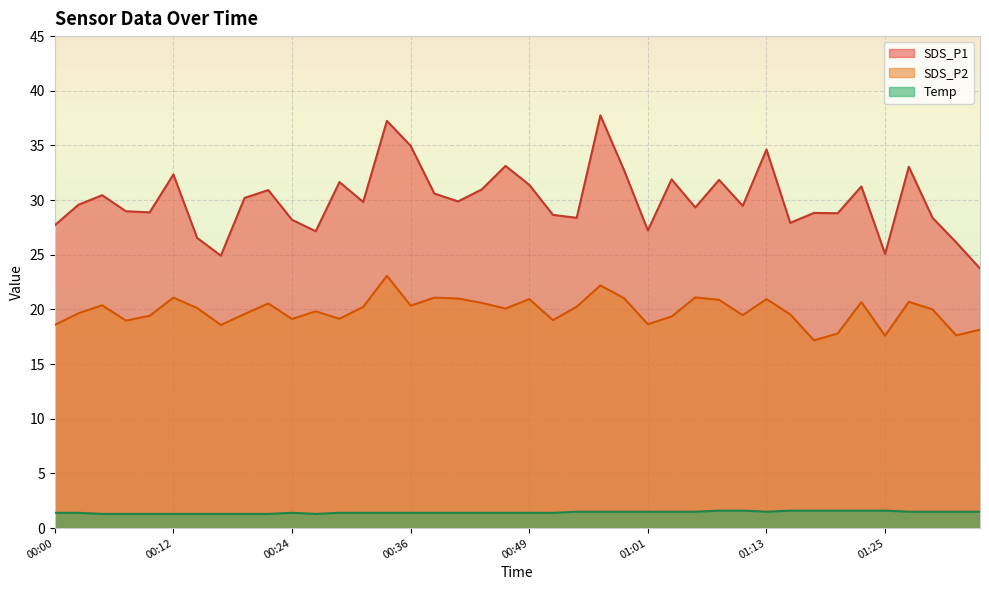

At which category does SDS_P1 reach its first local peak?

00:05